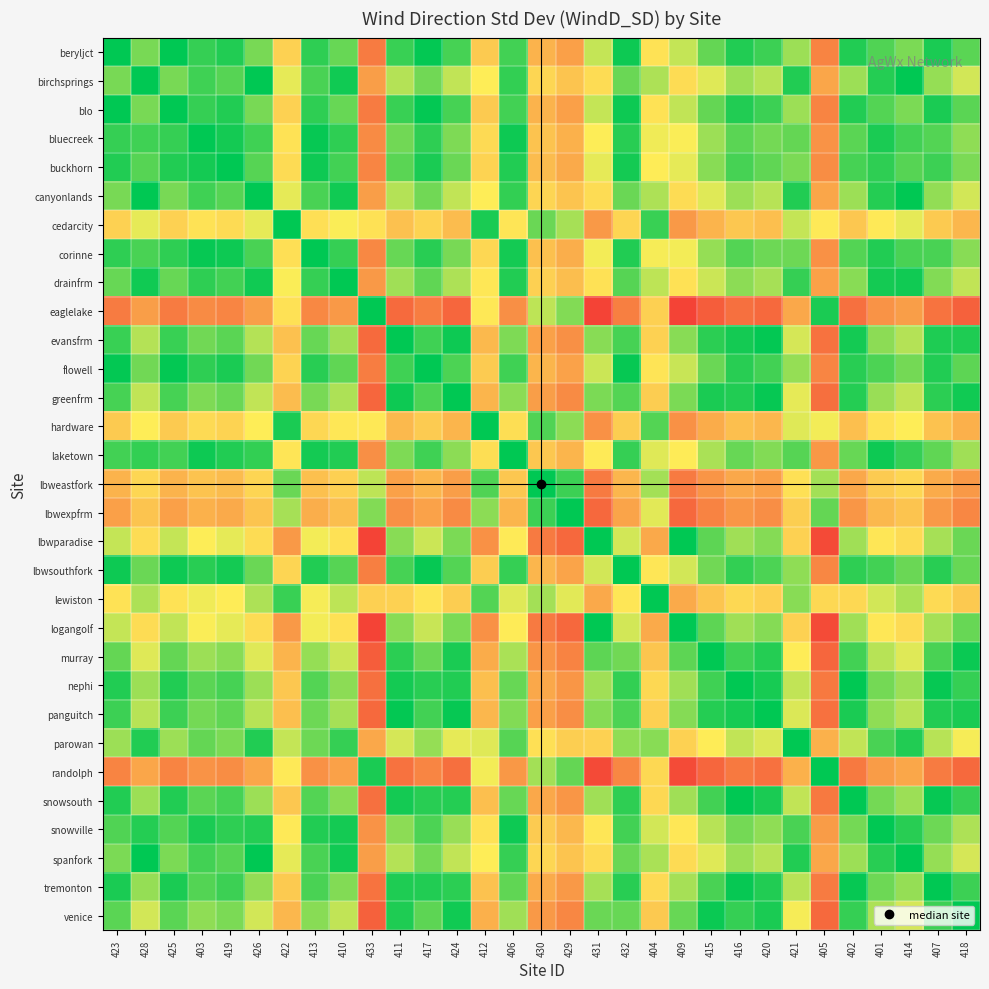

What is the total value across all series at 429?

15.7